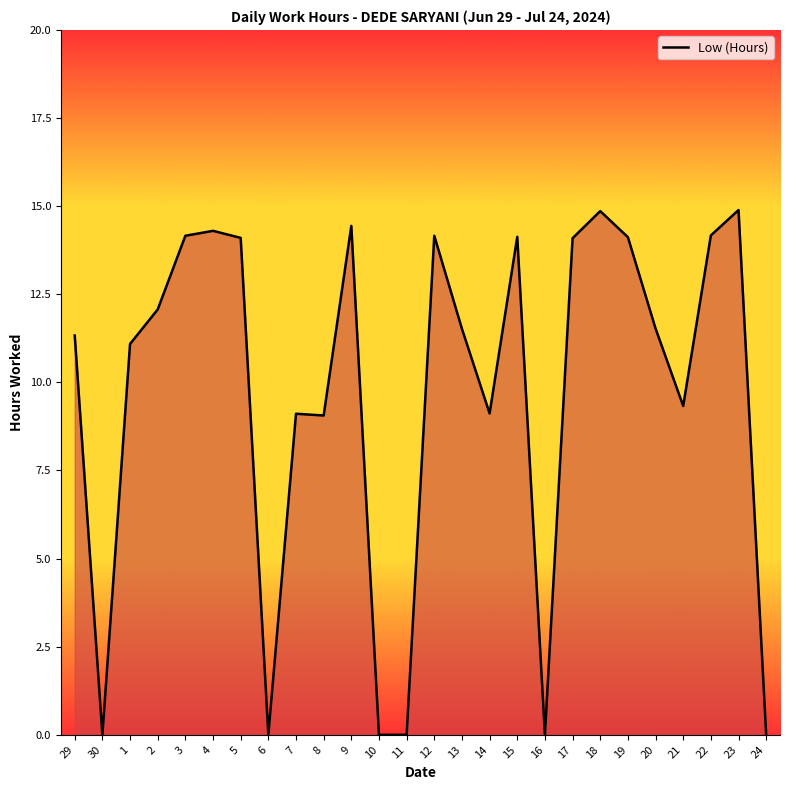

Is it true that the value at 30 is -7.5?

False